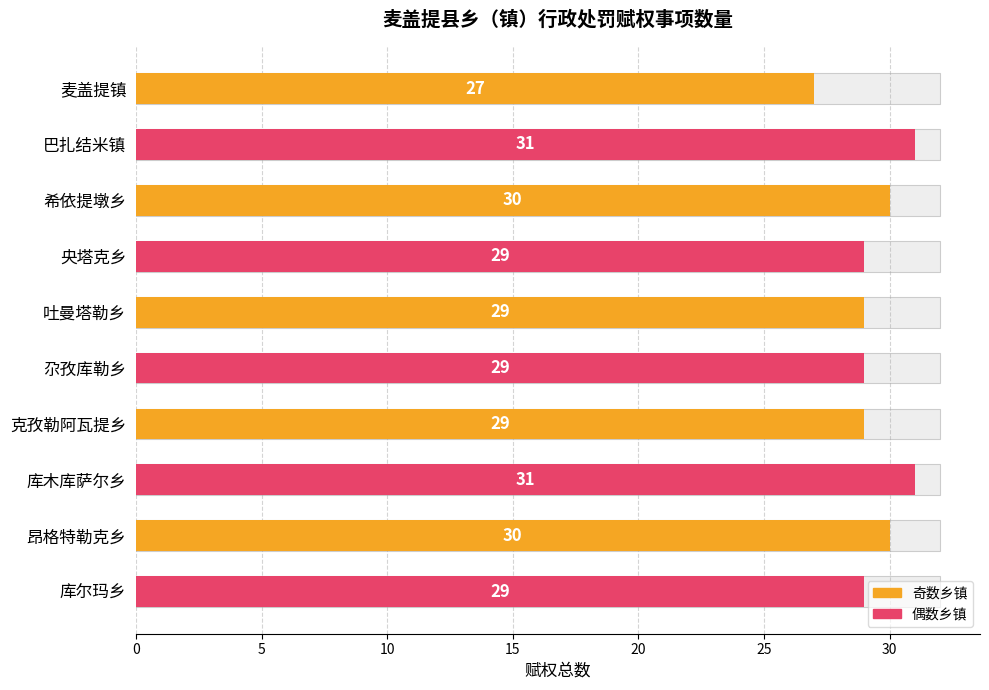

What is the maximum value shown in the chart?

31